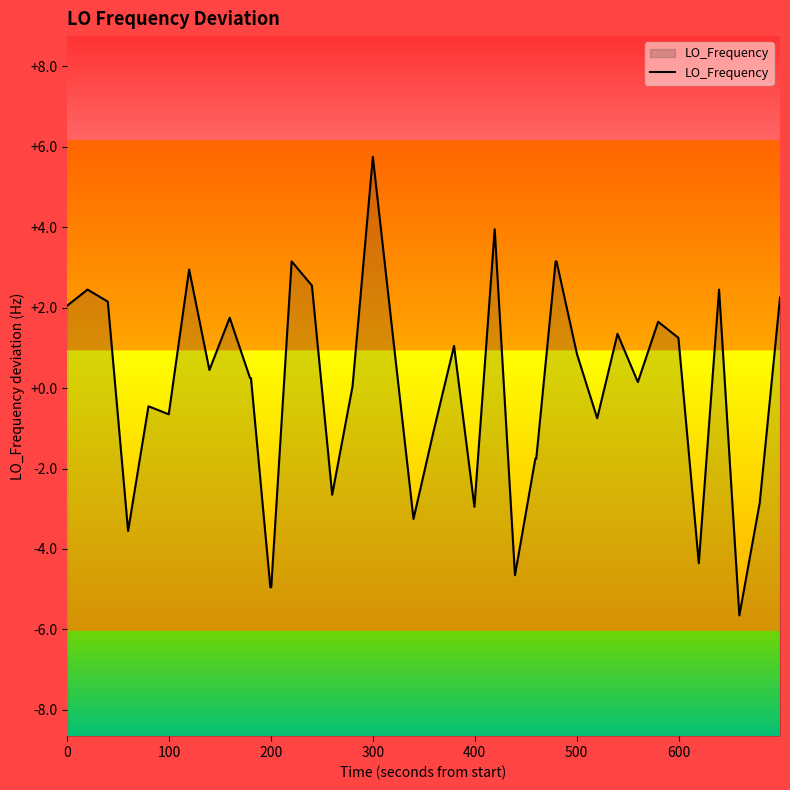

Reading left to right, list all the values displayed in this chart.

2.0	2.4	2.1	-3.6	-0.5	-0.7	2.9	0.4	1.7	0.2	0.2	-5.0	-5.0	3.1	2.5	-2.7	0.0	5.7	1.2	-3.3	-1.1	1.0	-3.0	3.9	-4.7	-1.8	-1.8	3.1	3.1	0.8	-0.8	1.3	0.1	1.6	1.2	-4.4	2.4	-5.7	-2.9	2.2